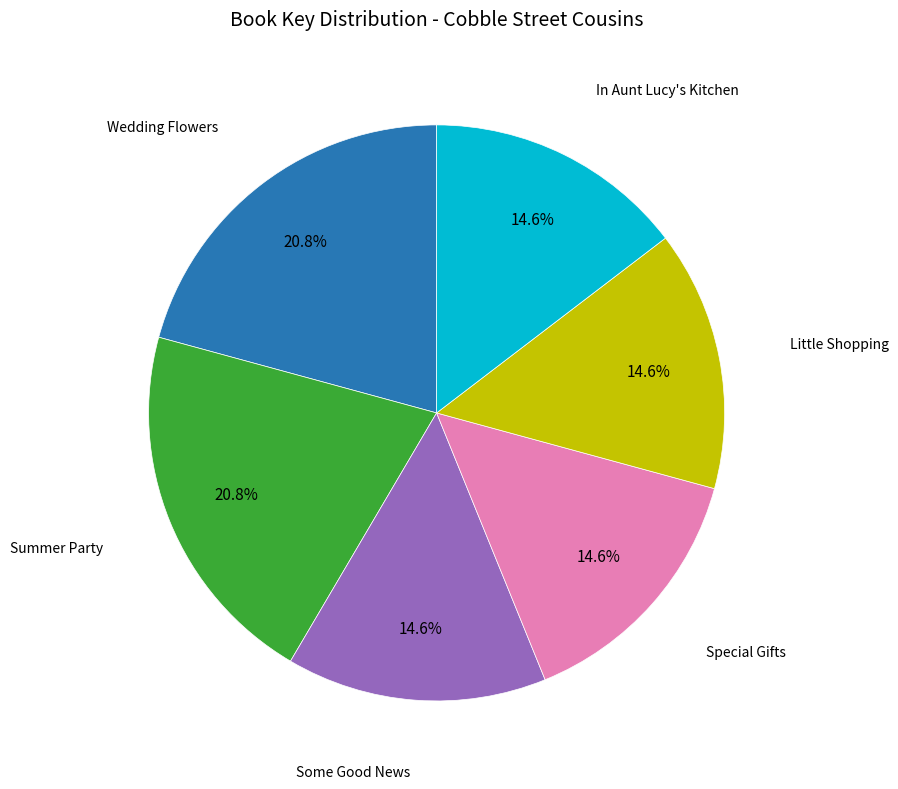

How many slices are in this pie chart?

6